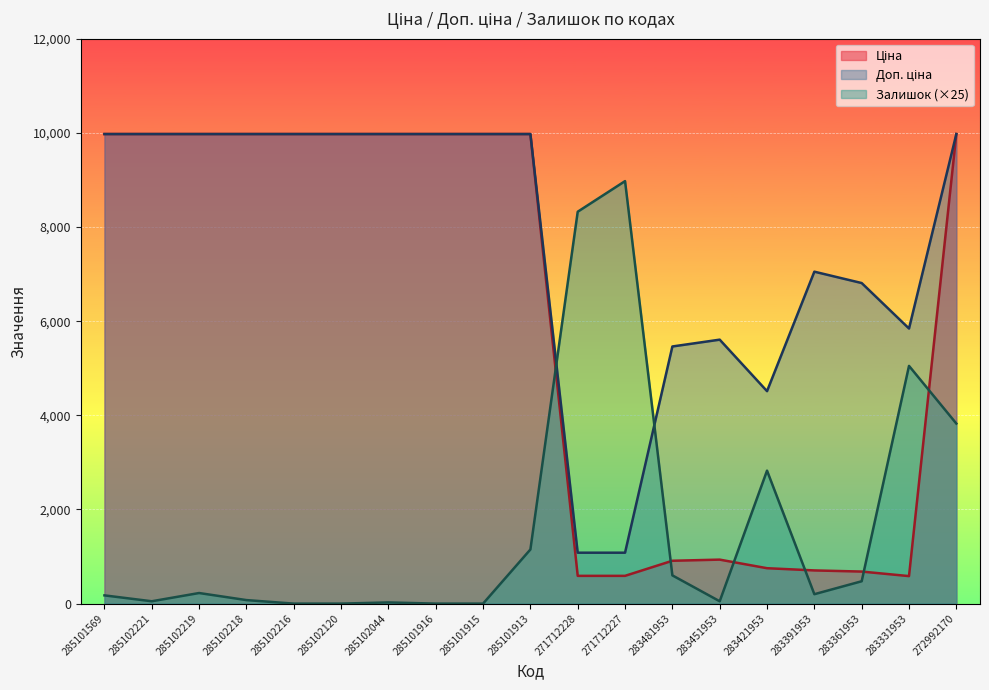

Which series has the largest total across all categories?

Доп. ціна